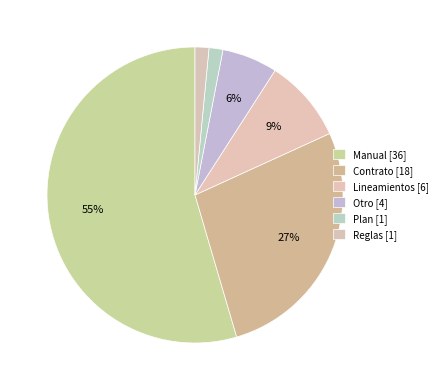

Which slice represents more than half of the pie?

Manual